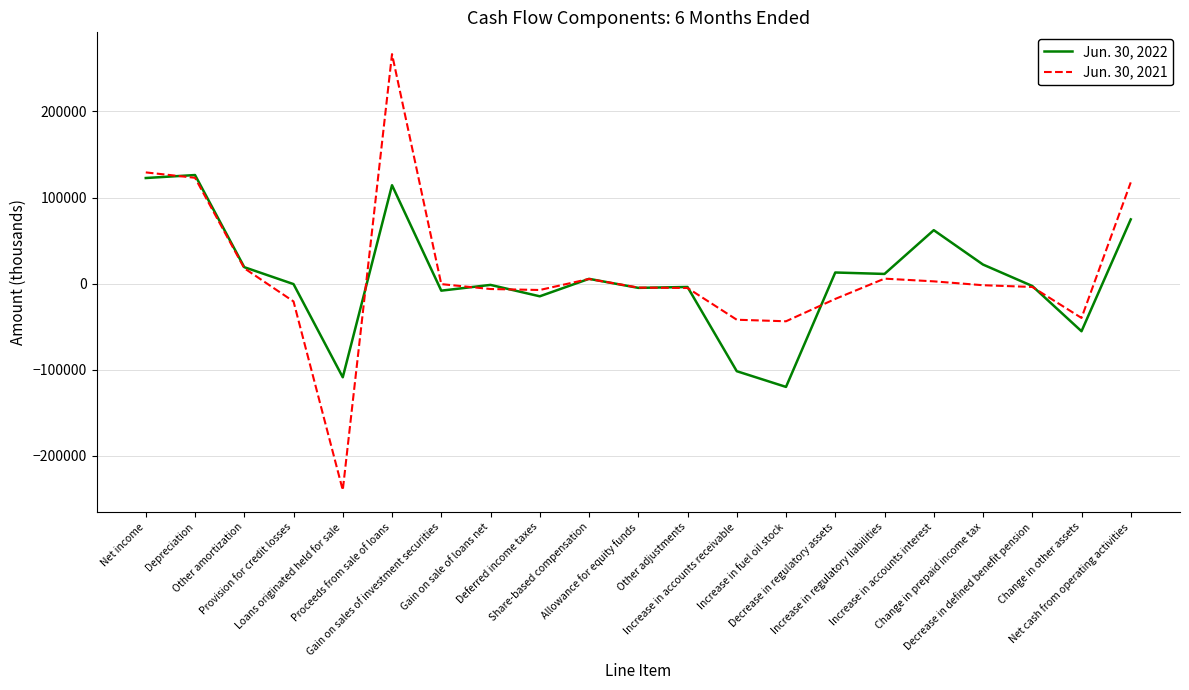

What is the minimum value for Jun. 30, 2022?

-119890